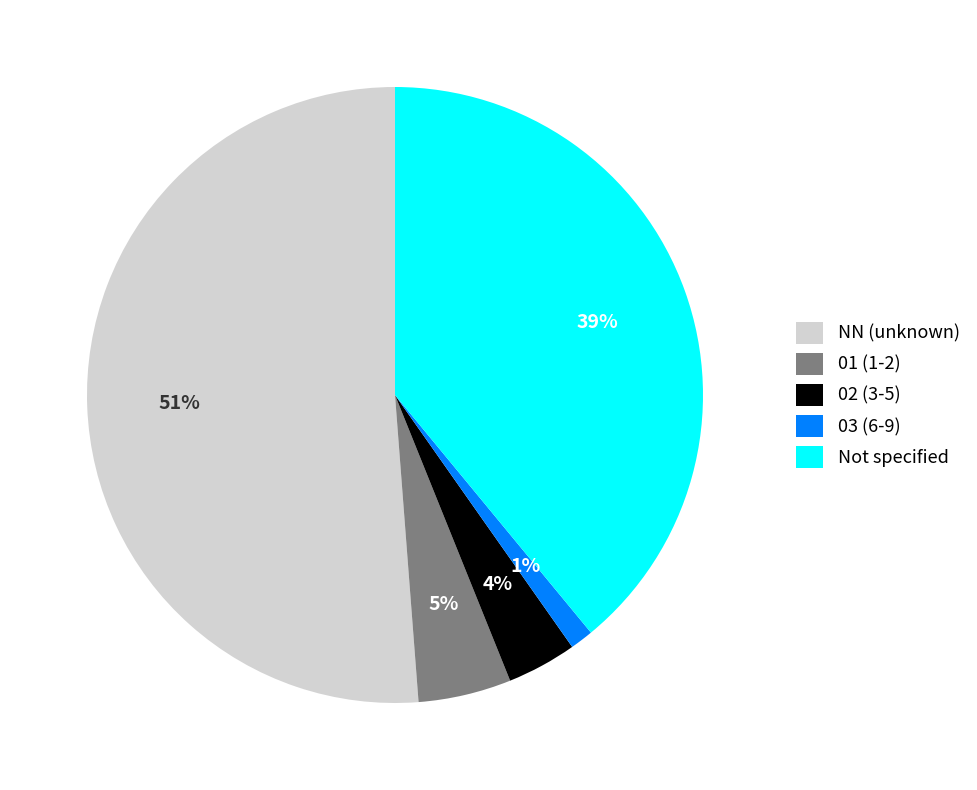

Which has a higher value, NN (unknown) or 01 (1-2)?

NN (unknown)